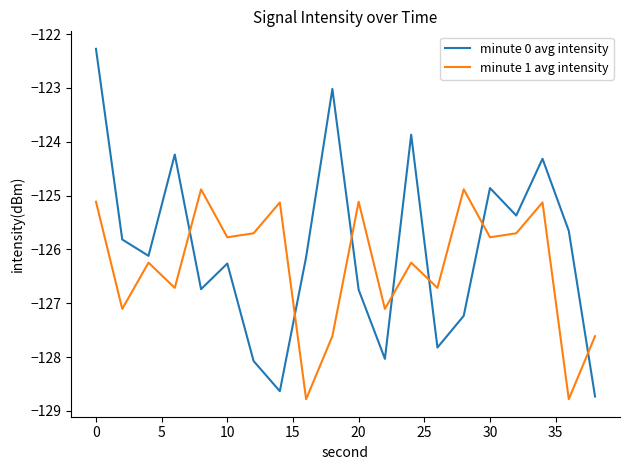

What is the minimum value for minute 1 avg intensity?

-128.8